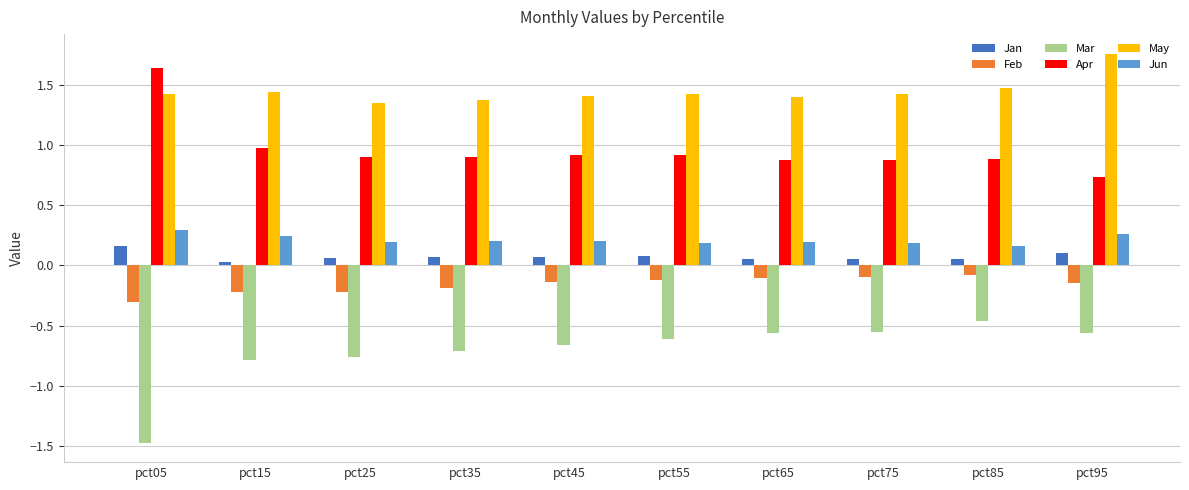

At how many categories does at least one series exceed 0?

10